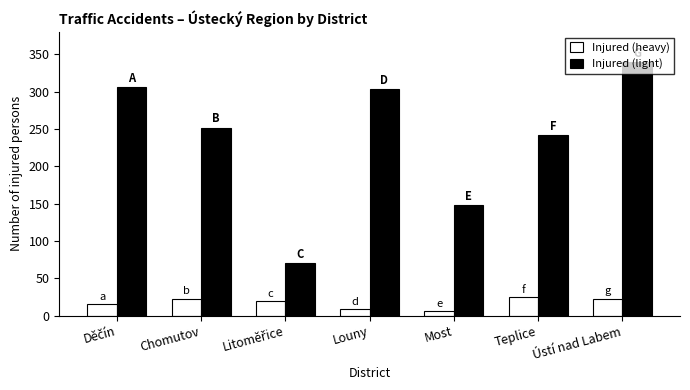

What are all the series names shown in the legend?

Injured (heavy), Injured (light)